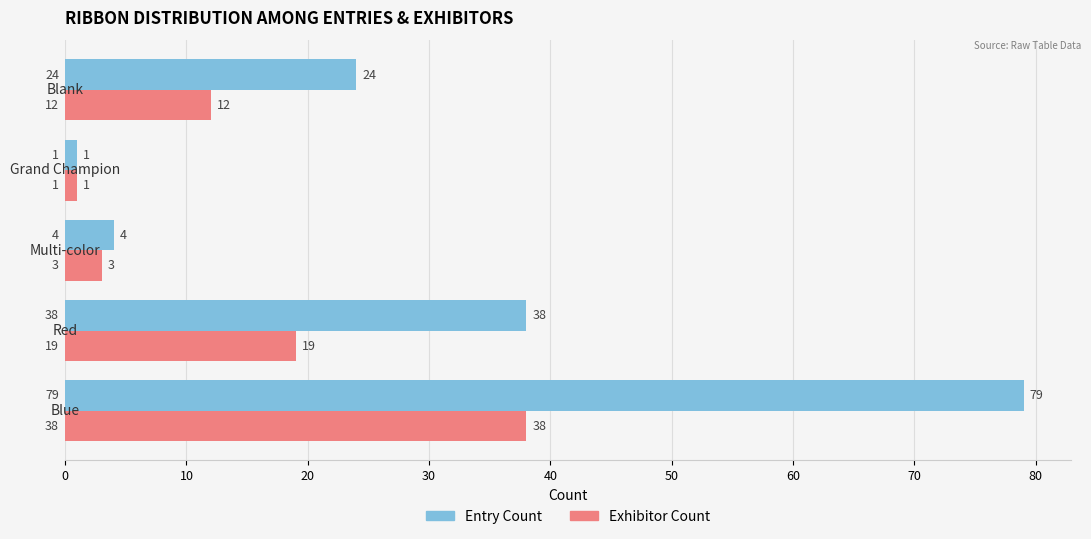

What is the sum of all Entry Count values?

146